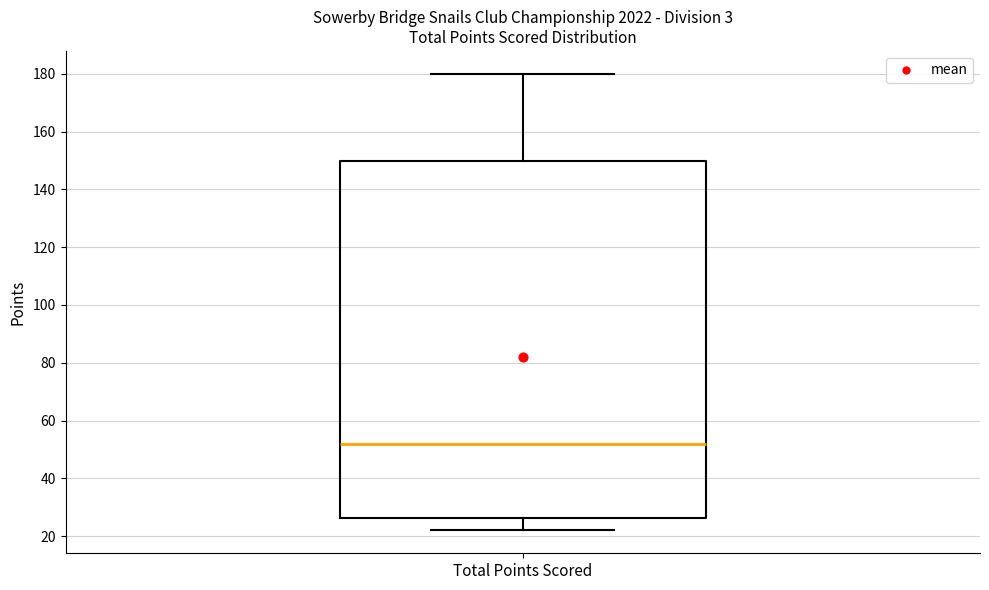

Read this box plot against the y-axis: the position of the median line, the range covered by the box, and the ends of both whiskers. The values are not printed on the chart, so give them approximately, as read against the axis.

median 52, box 26 to 150, whiskers 22 to 180